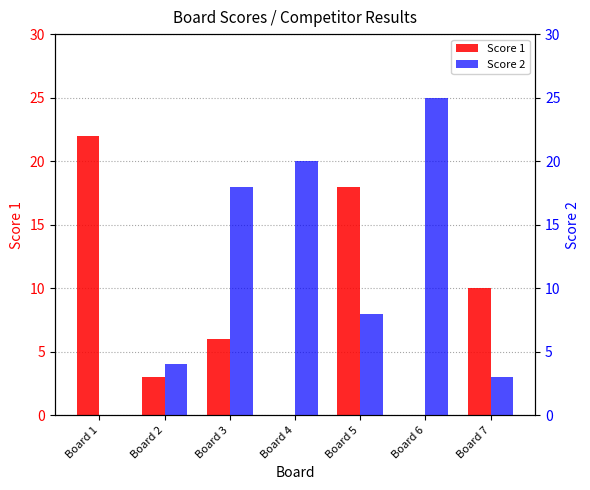

Are the bars grouped side by side (vs. stacked)?

Yes